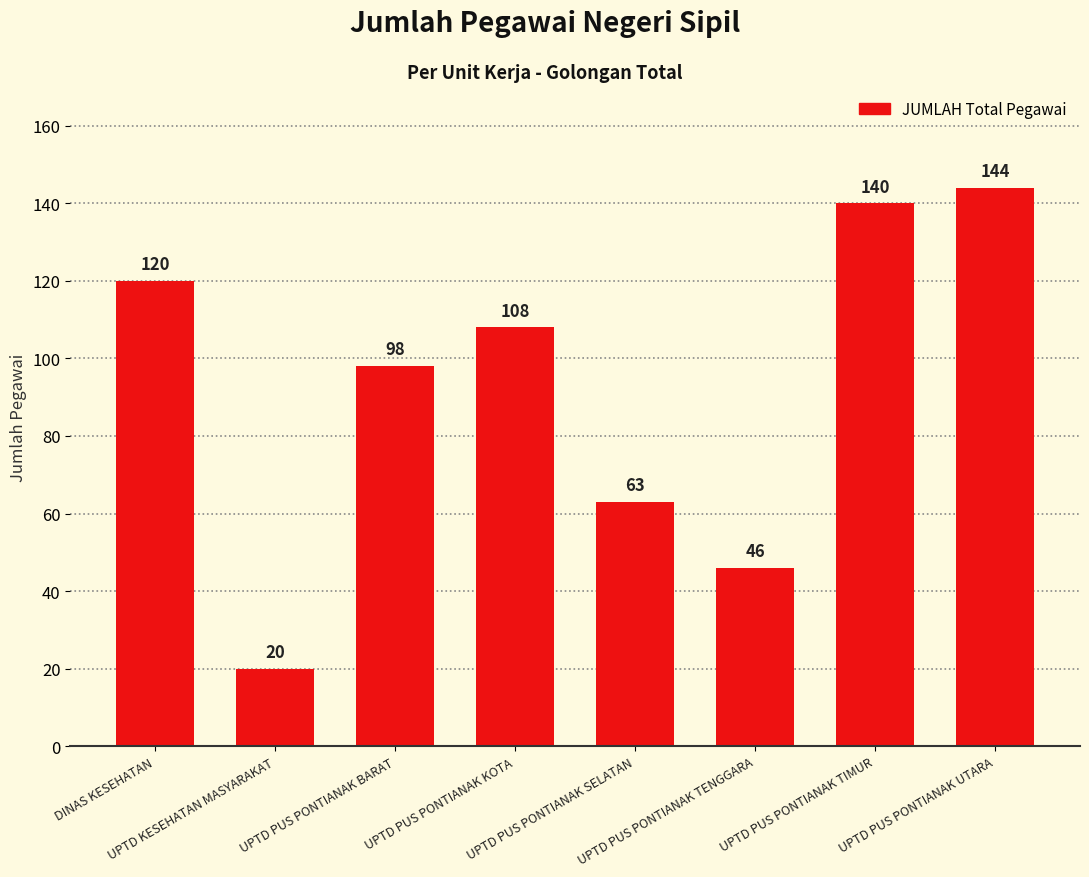

How many bars are there in total?

8